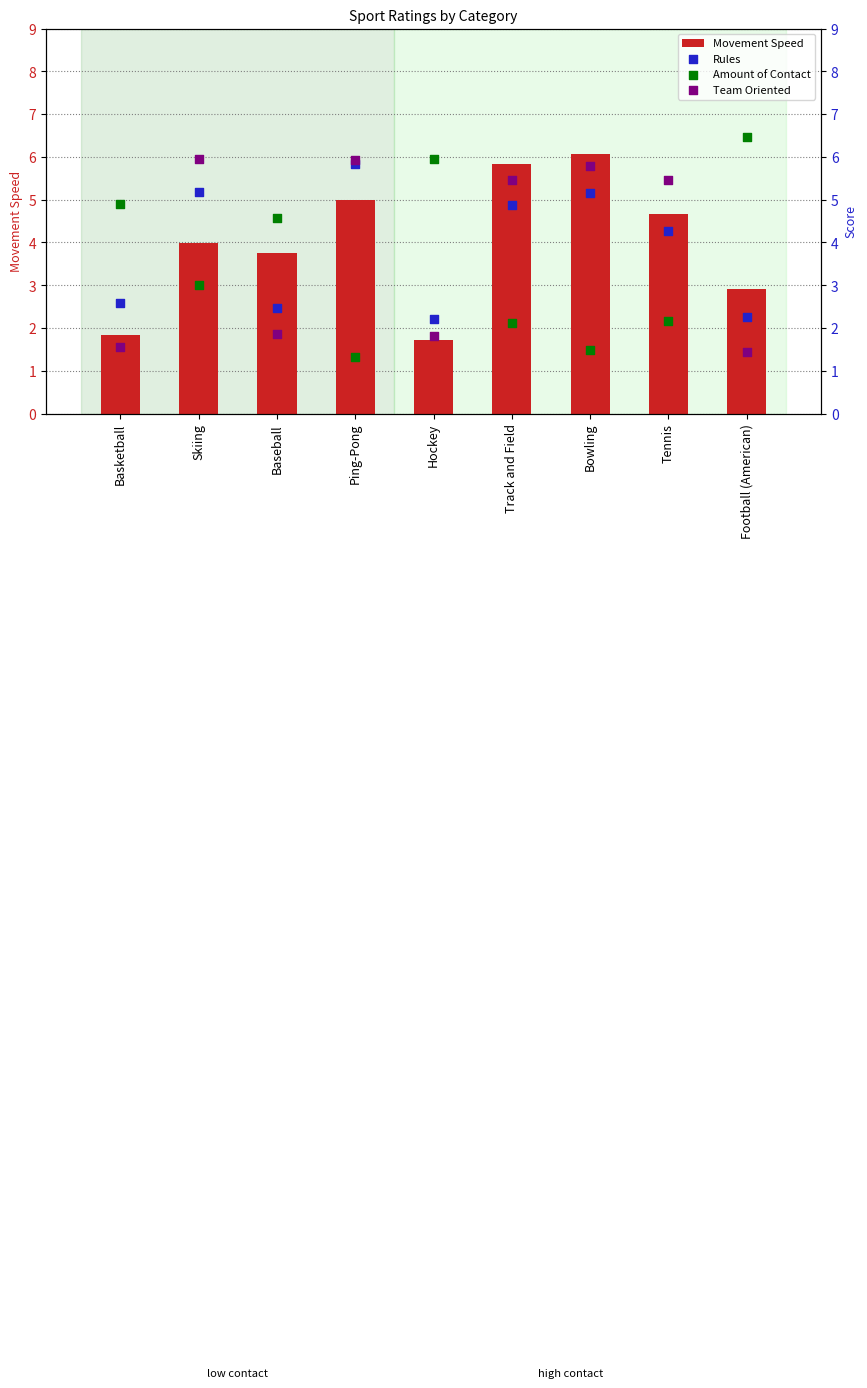

Which series has the largest total across all categories?

Movement Speed